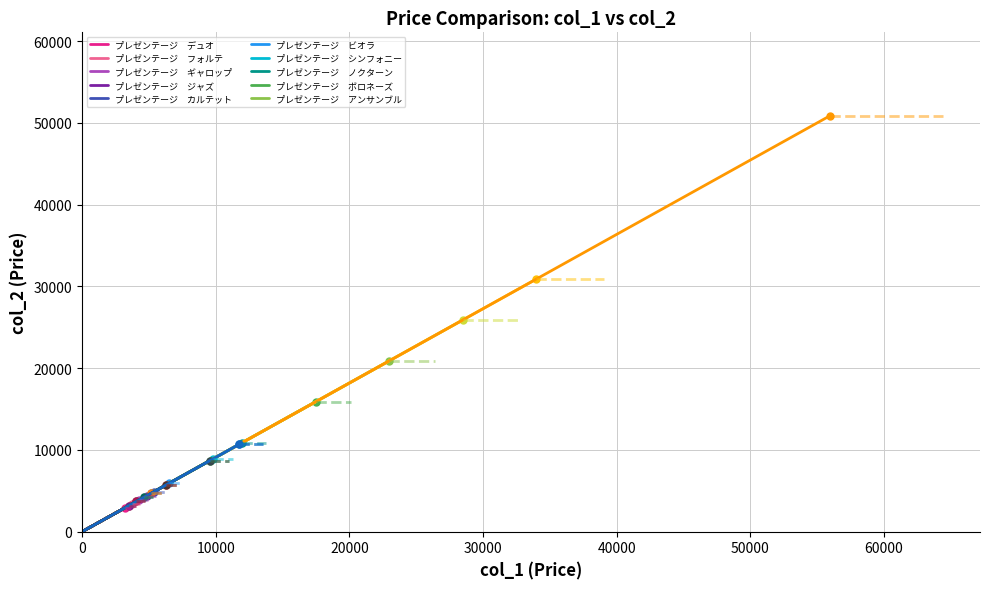

Which label corresponds to the smallest value in the chart?

プレゼンテージ　デュオ